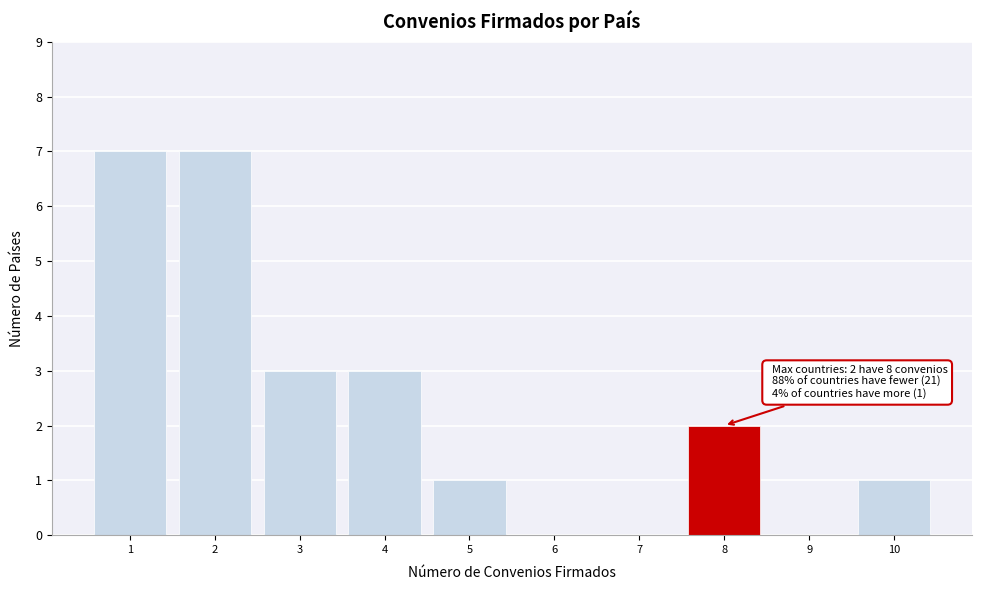

Reading left to right, transcribe all the data shown in this chart.

1=7	2=7	3=3	4=3	5=1	6=0	7=0	8=2	9=0	10=1